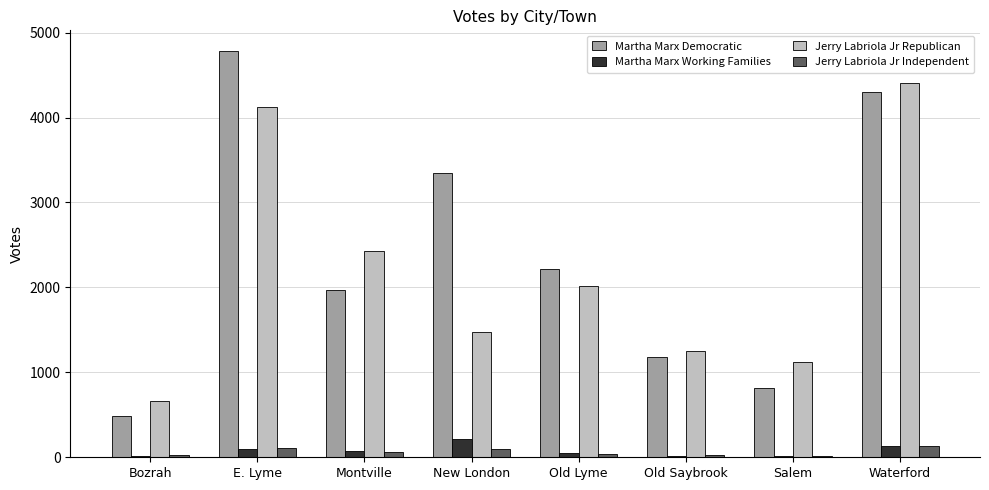

Read the Martha Marx Working Families value at Old Saybrook, to the nearest 10.

20